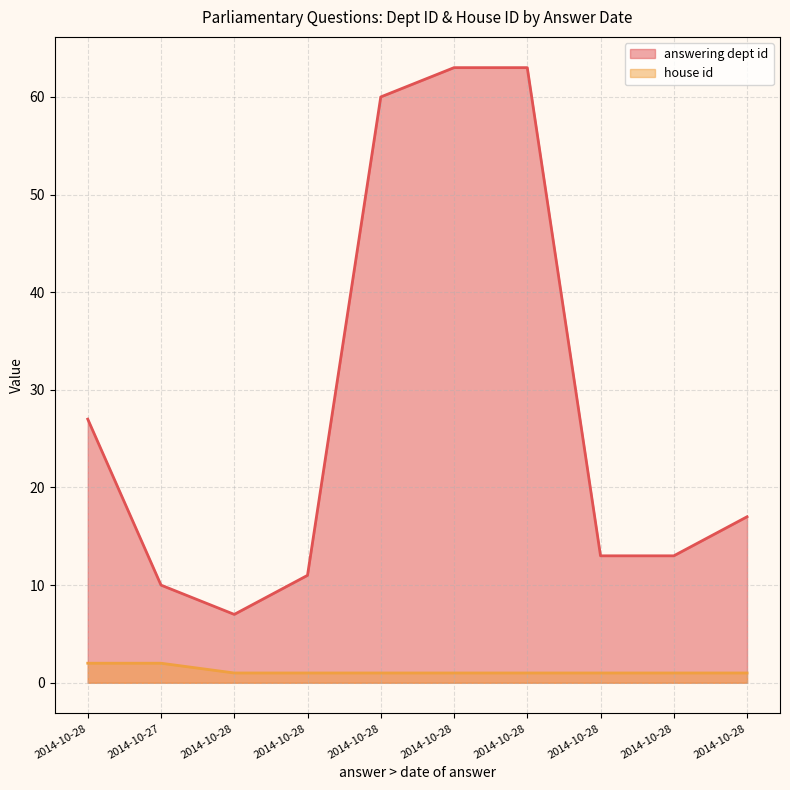

What is the difference between the highest and lowest values at 2014-10-28?

25